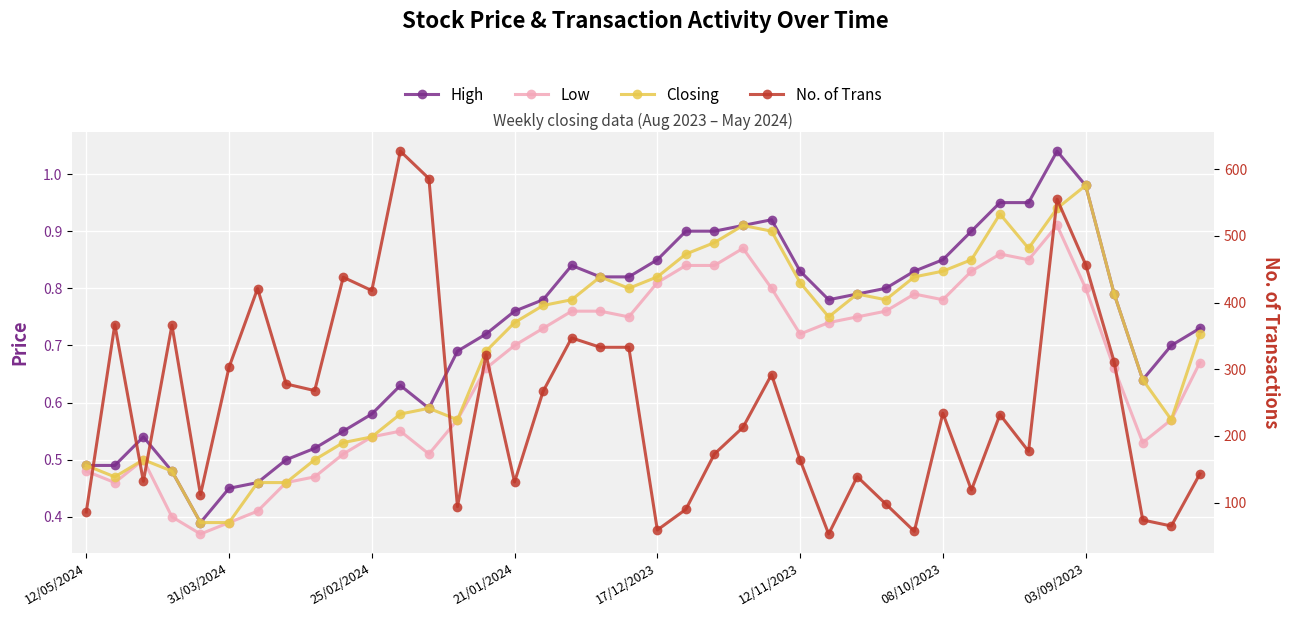

Rank the series by their maximum value, from highest to lowest.

No. of Trans, High, Closing, Low